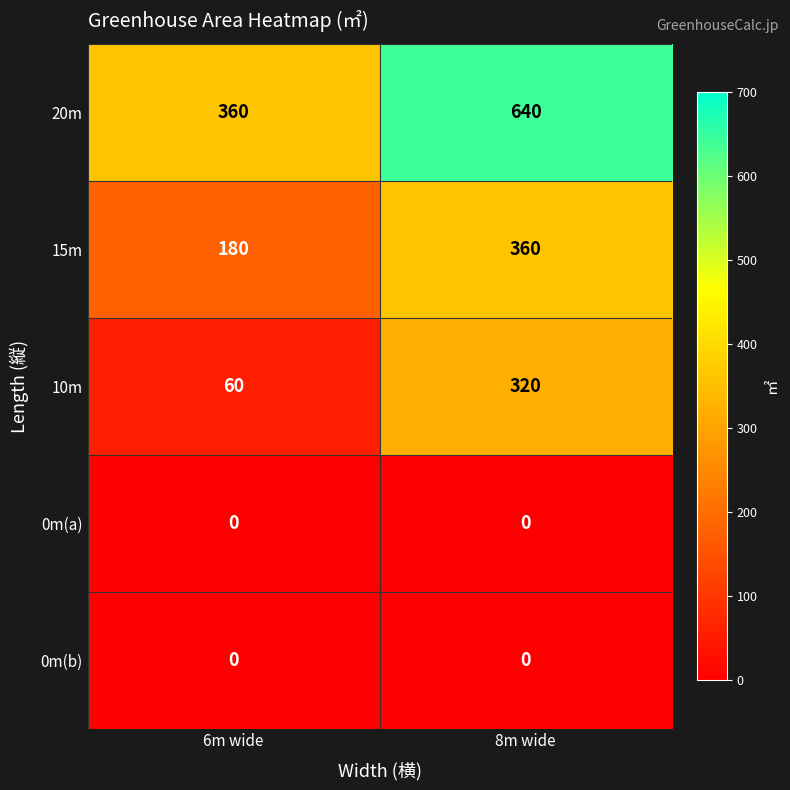

The value of 0m(b) at 6m wide is 0. True or false?

True